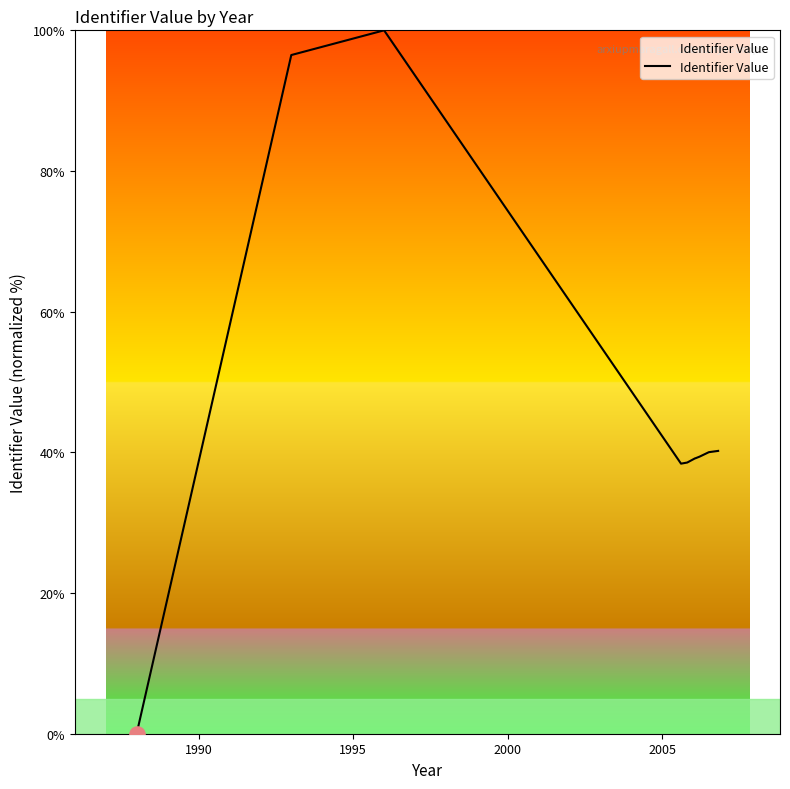

What is the difference between the maximum and minimum values?

100.0